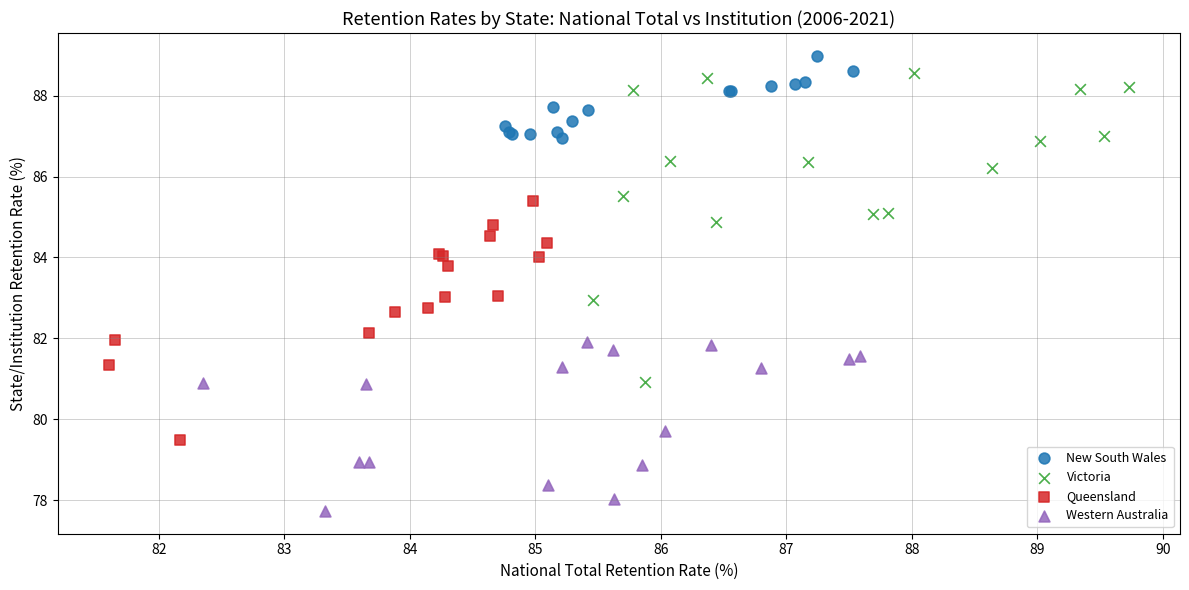

Which series contains the highest Y value?

New South Wales